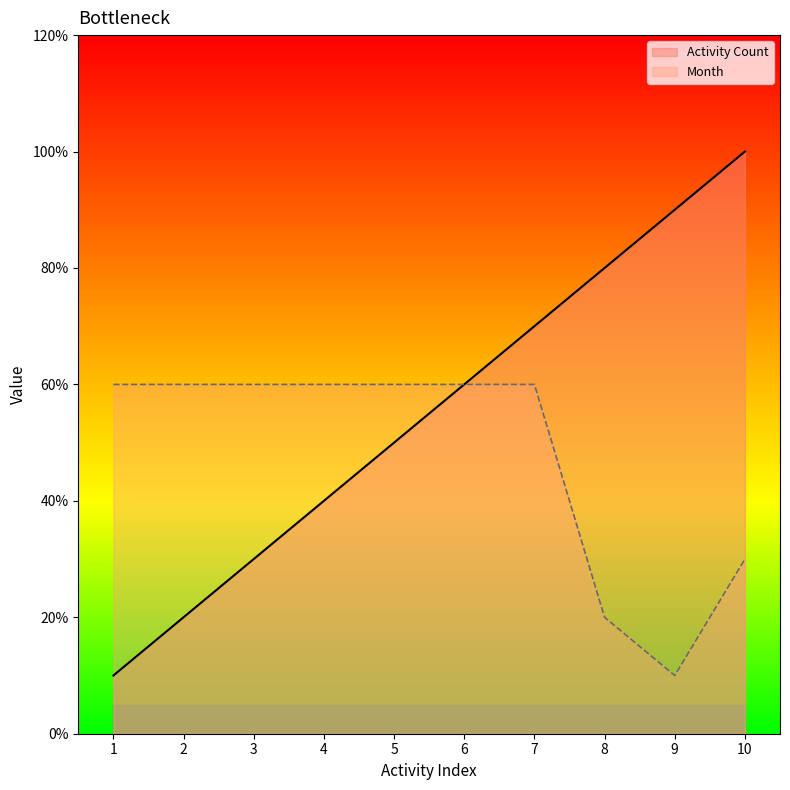

Which has a higher value, 8 or 2?

8